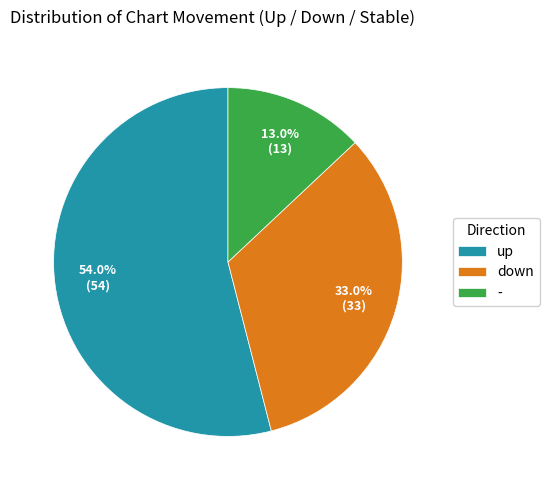

To the nearest percent, what is the average slice percentage?

33%